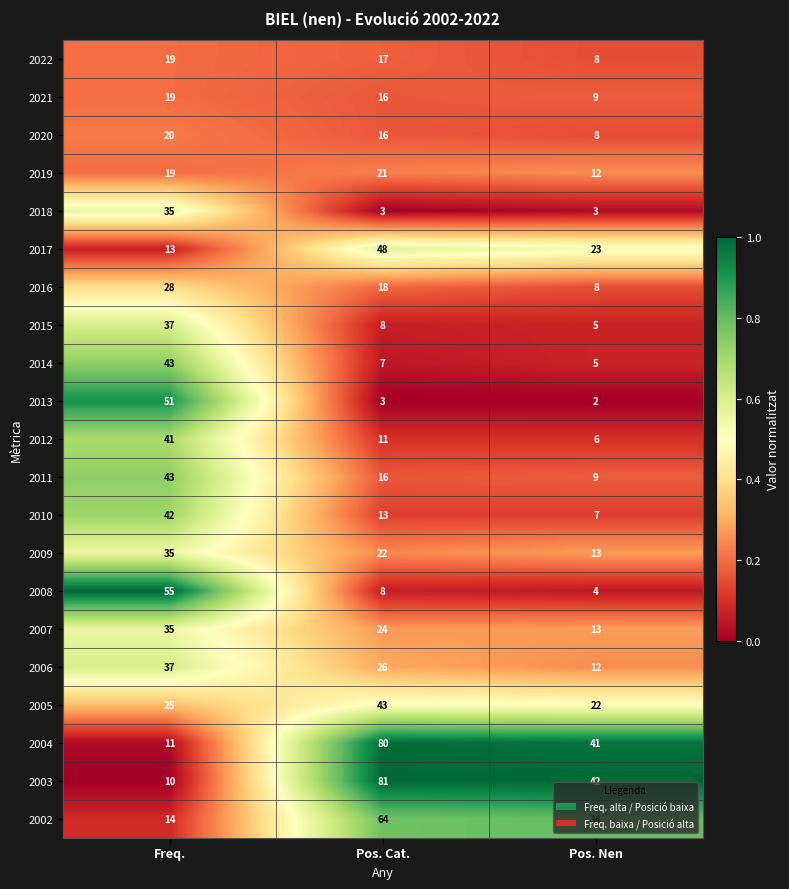

Rank the categories by 2022 value from highest to lowest.

Freq., Pos. Cat., Pos. Nen